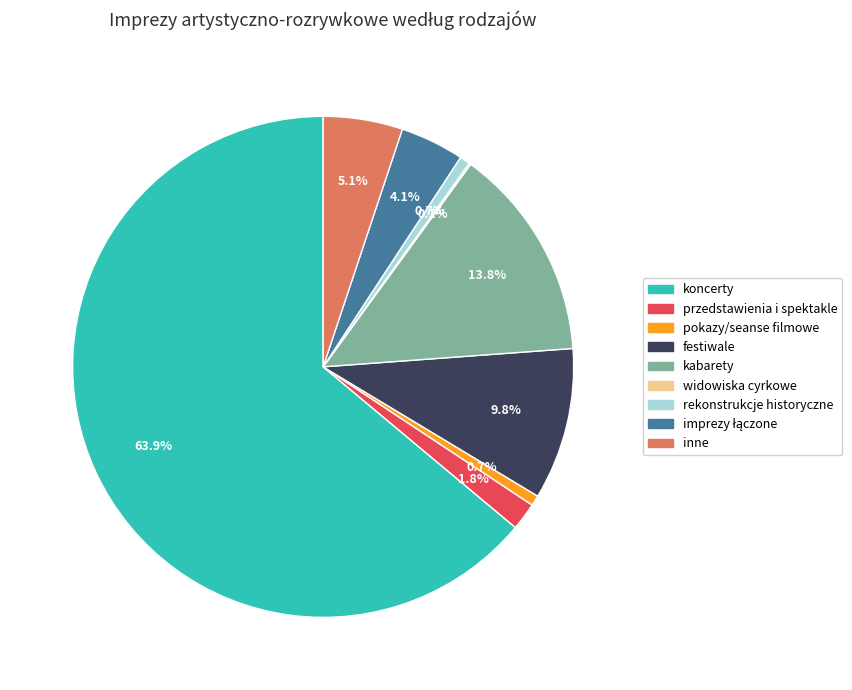

To the nearest percent, what is the difference between the largest and smallest slice percentages?

64%